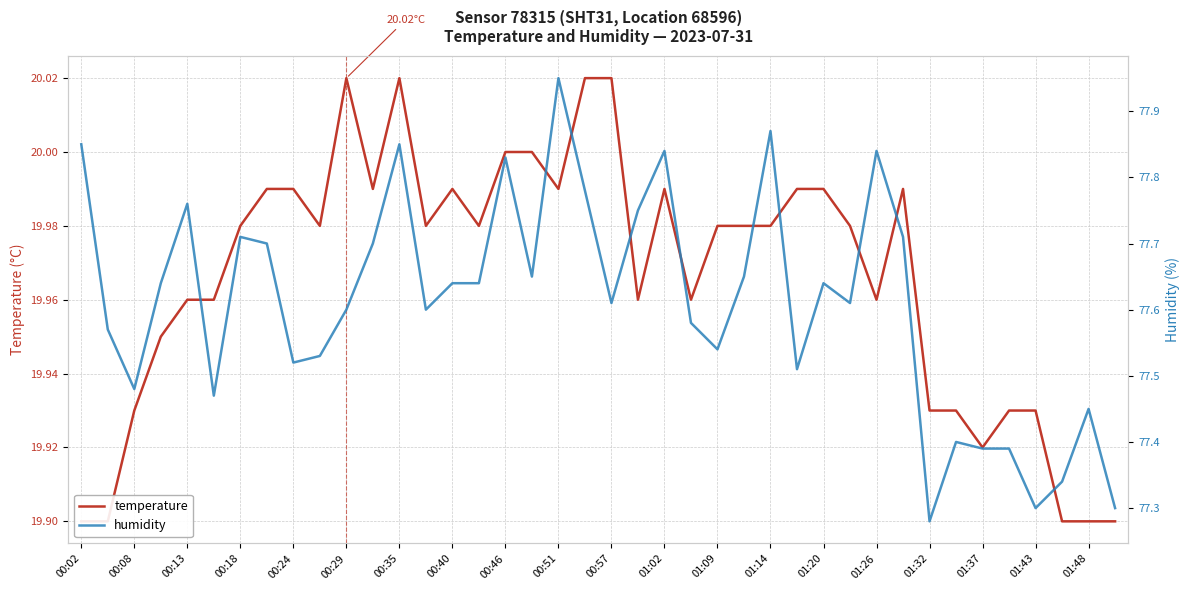

Which series changed the most between 34 and 39?

humidity